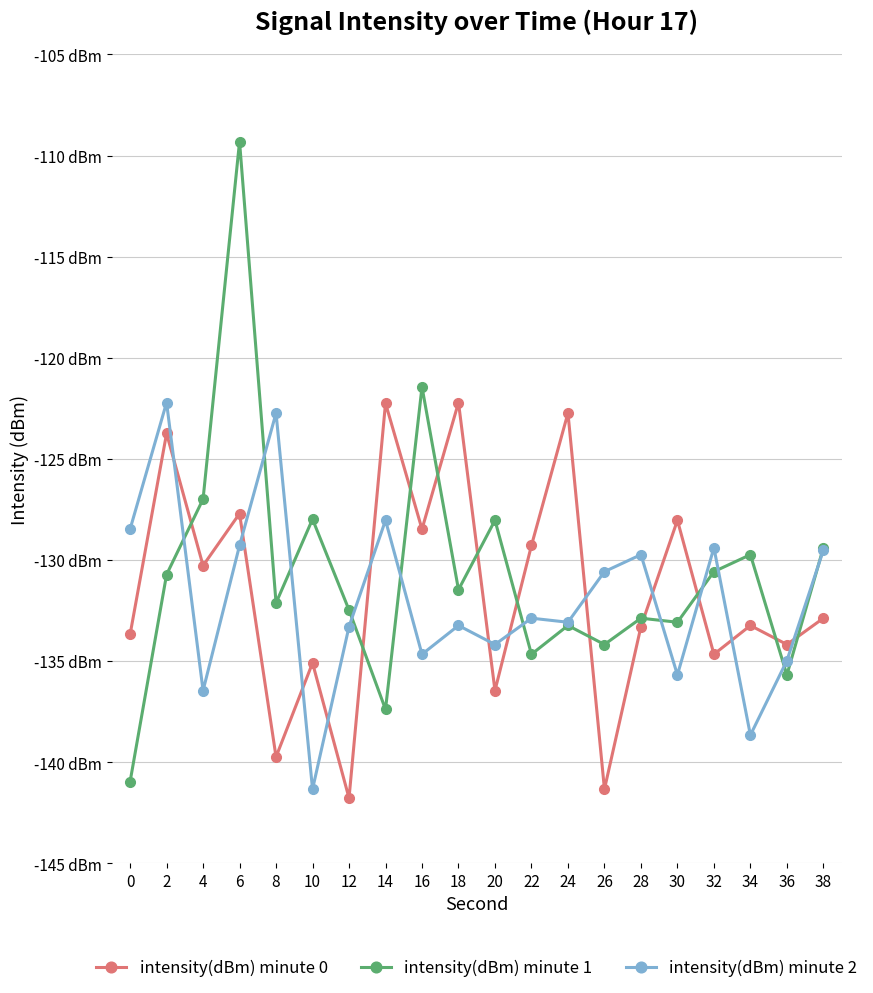

What are all the series names shown in the legend?

intensity(dBm) minute 0, intensity(dBm) minute 1, intensity(dBm) minute 2